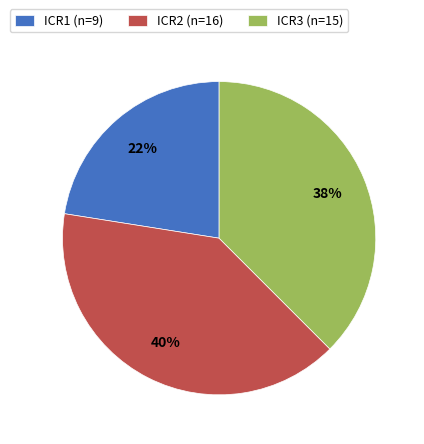

The ICR1 slice represents 84% of the pie. True or false?

False